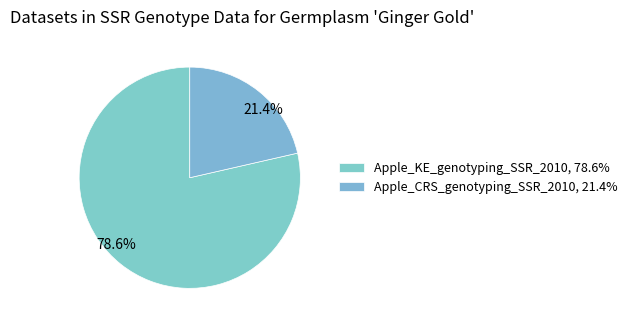

To the nearest percent, what portion does Apple_KE_genotyping_SSR_2010 represent?

79%